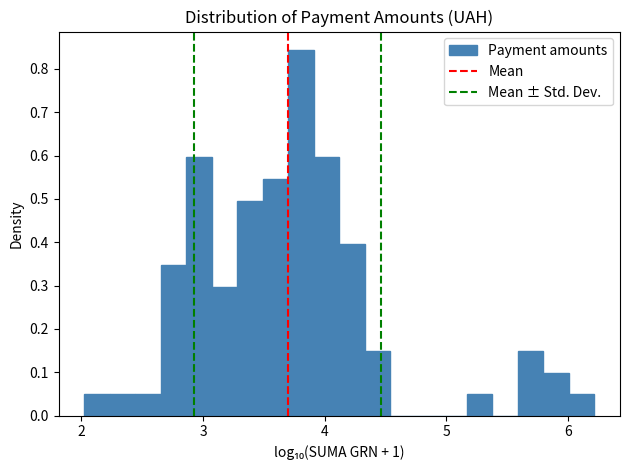

Read against the x-axis, roughly where is the centre of the tallest bar?

3.8